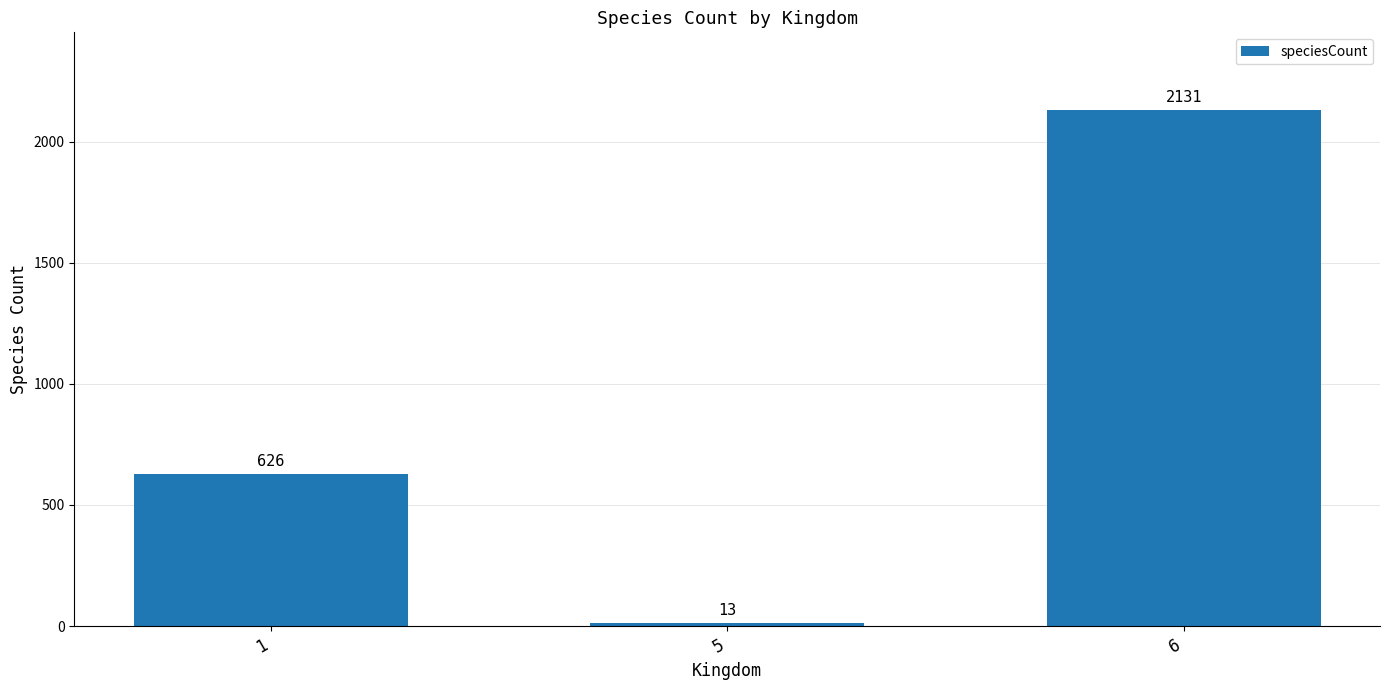

List the labels in order of value, largest first.

6, 1, 5